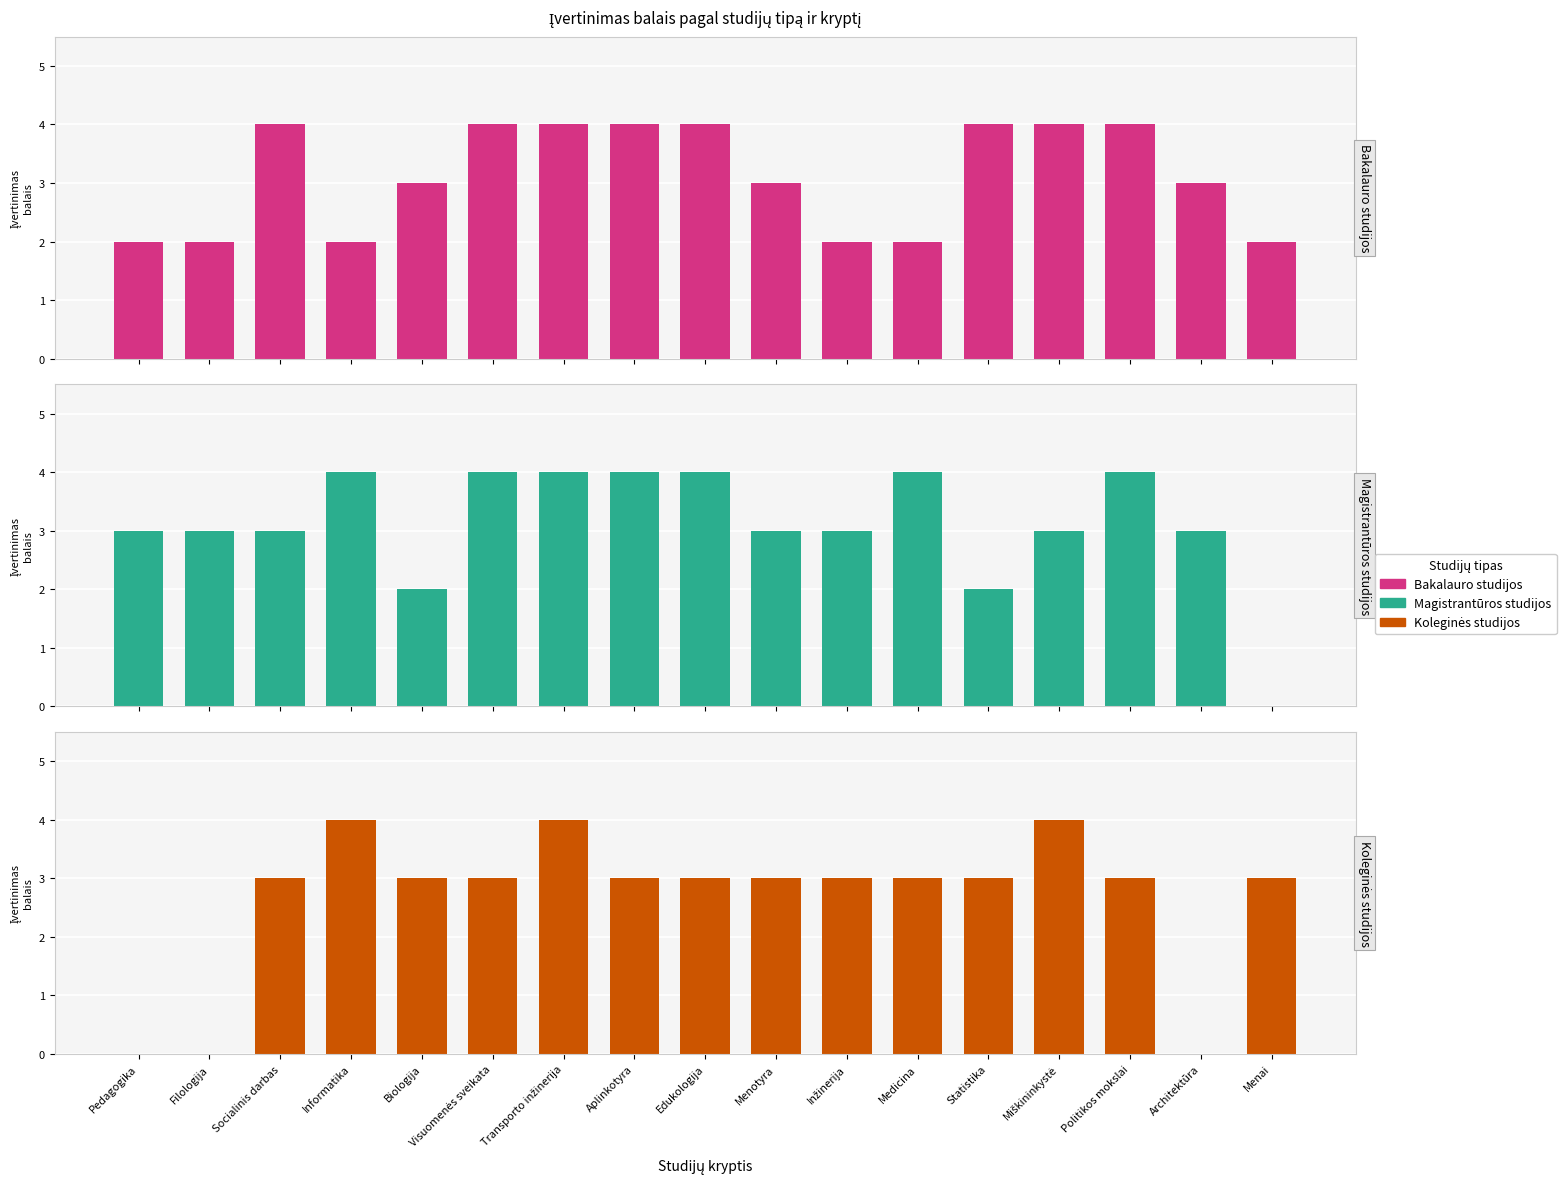

True or false: Bakalauro studijos has a value of 2 at Transporto inžinerija.

False